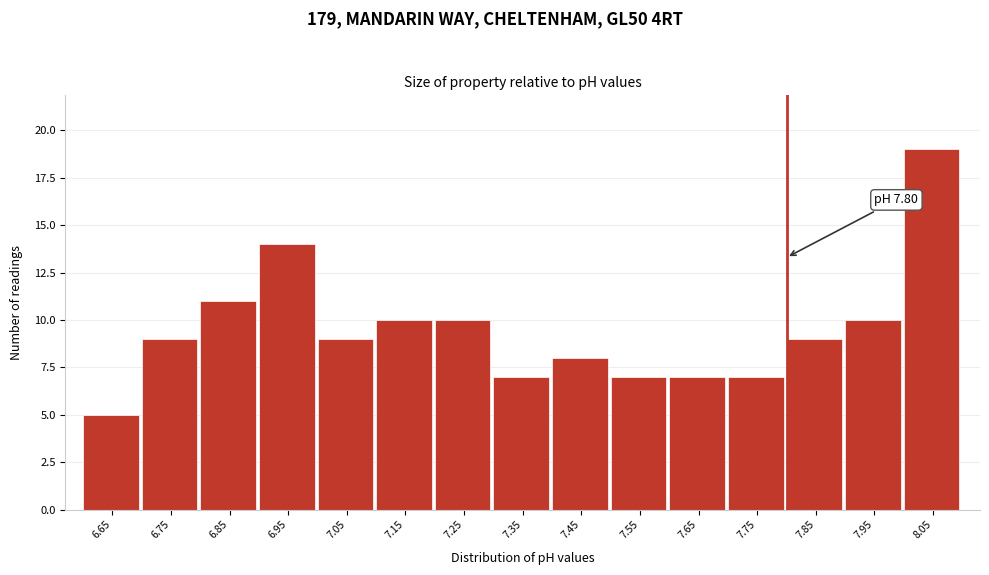

Over which range of the x-axis is the bar tallest?

8.0 to 8.1